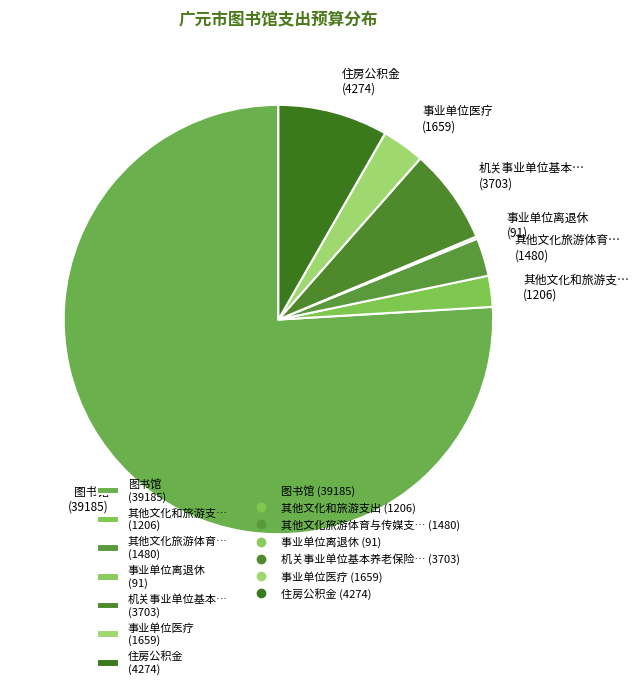

Which slice represents more than half of the pie?

图书馆 (39185)